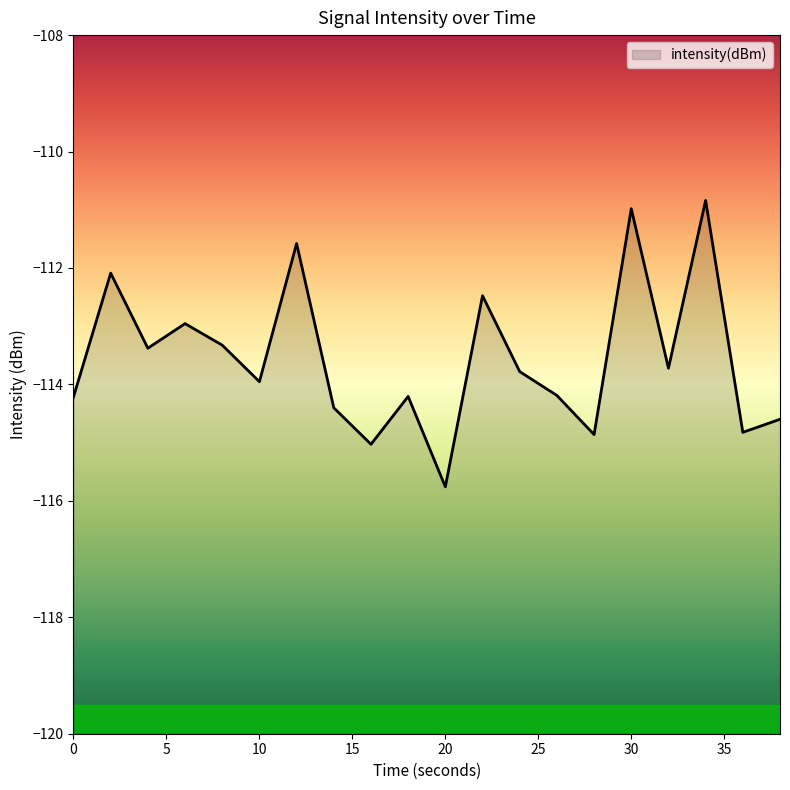

True or false: the data shows -191.9 at 0.

False